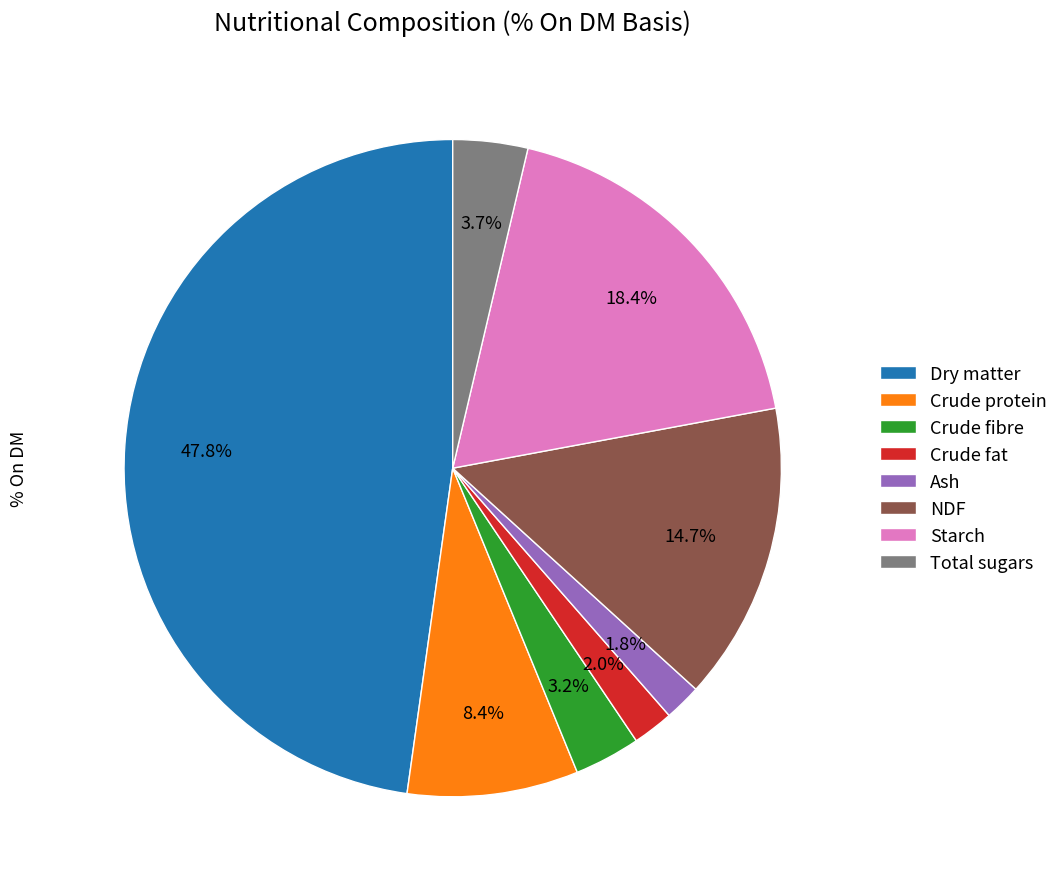

The NDF slice represents 15% of the pie. True or false?

True